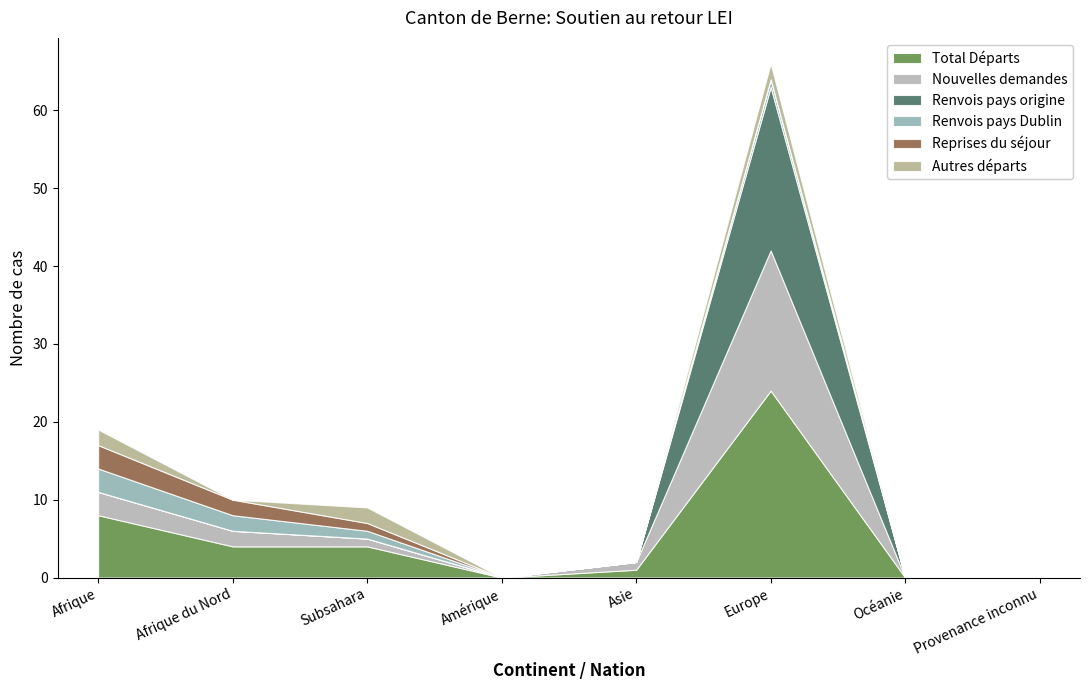

Reading left to right, extract all data points from this chart.

Total Départs: Afrique=8	Afrique du Nord=4	Subsahara=4	Amérique=0	Asie=1	Europe=24	Océanie=0	Provenance inconnu=0
Nouvelles demandes: Afrique=3	Afrique du Nord=2	Subsahara=1	Amérique=0	Asie=1	Europe=18	Océanie=0	Provenance inconnu=0
Renvois pays origine: Afrique=0	Afrique du Nord=0	Subsahara=0	Amérique=0	Asie=0	Europe=21	Océanie=0	Provenance inconnu=0
Renvois pays Dublin: Afrique=3	Afrique du Nord=2	Subsahara=1	Amérique=0	Asie=0	Europe=1	Océanie=0	Provenance inconnu=0
Reprises du séjour: Afrique=3	Afrique du Nord=2	Subsahara=1	Amérique=0	Asie=0	Europe=0	Océanie=0	Provenance inconnu=0
Autres départs: Afrique=2	Afrique du Nord=0	Subsahara=2	Amérique=0	Asie=0	Europe=2	Océanie=0	Provenance inconnu=0